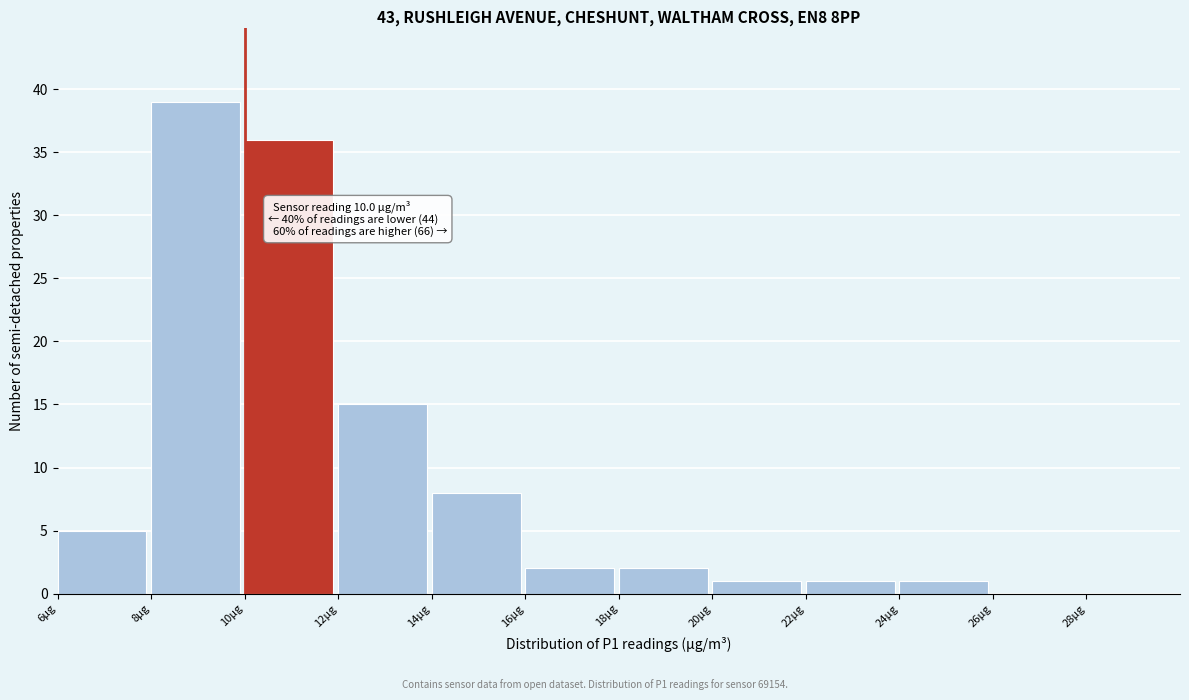

Over which range of the x-axis is the bar tallest?

8 to 10